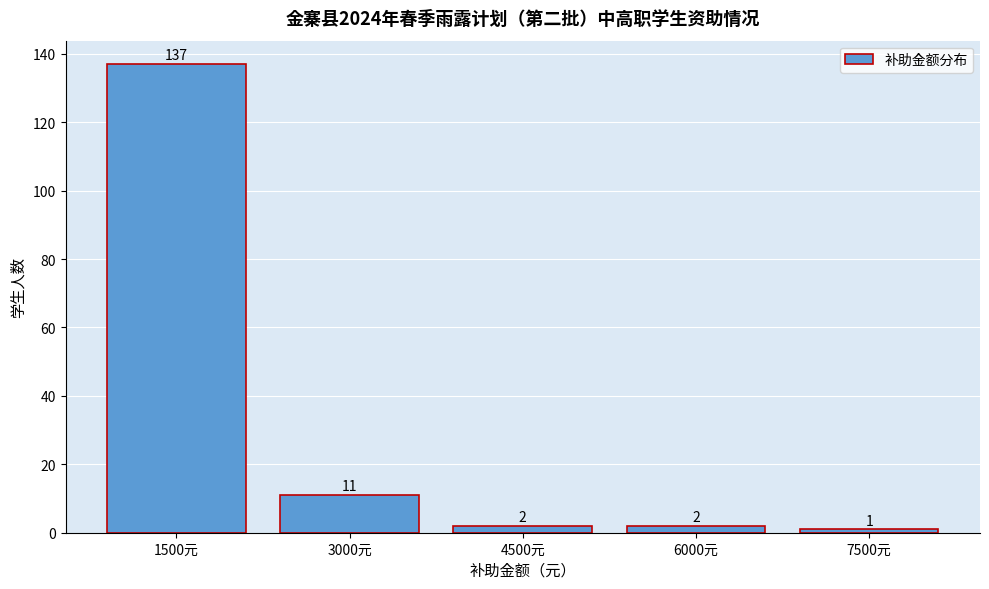

Reading left to right, extract all data points from this chart.

1500元=137	3000元=11	4500元=2	6000元=2	7500元=1